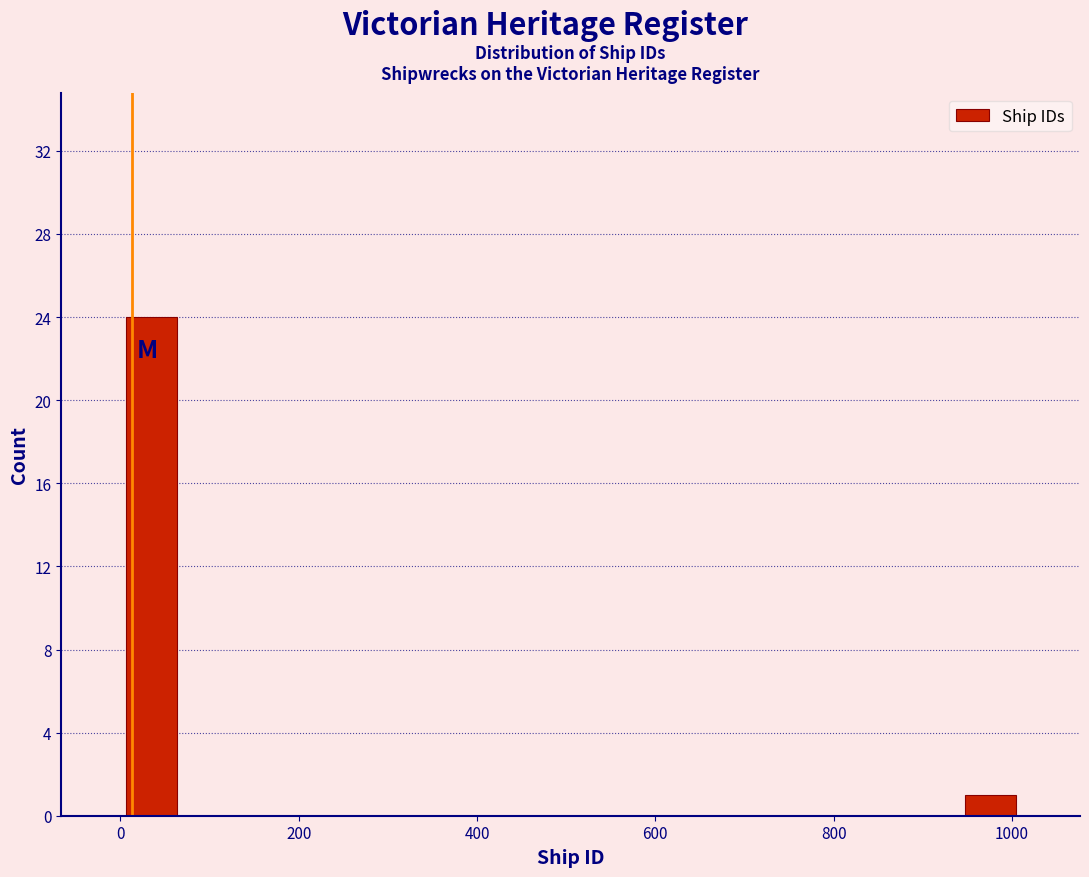

Around what value on the x-axis is the tallest bar? Give the approximate position of its centre, as read against the axis.

40